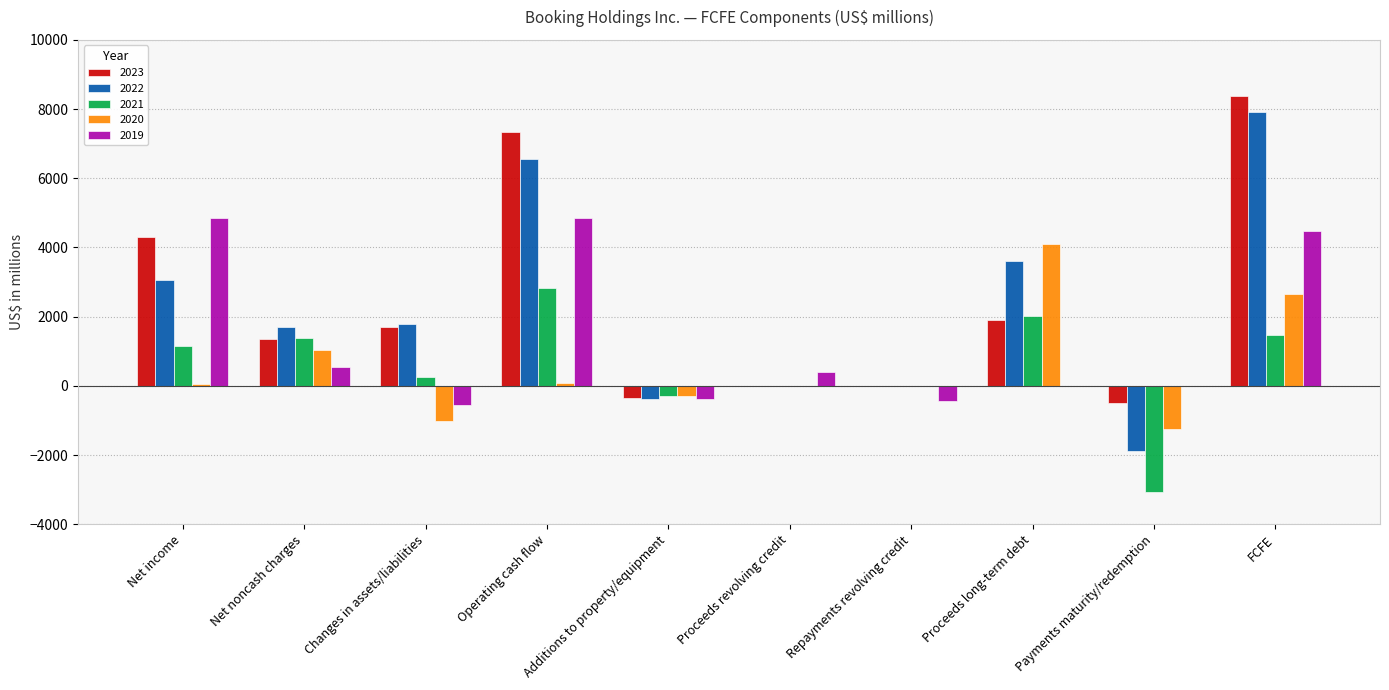

What is the total value across all series at Additions to property/equipment?

-1671